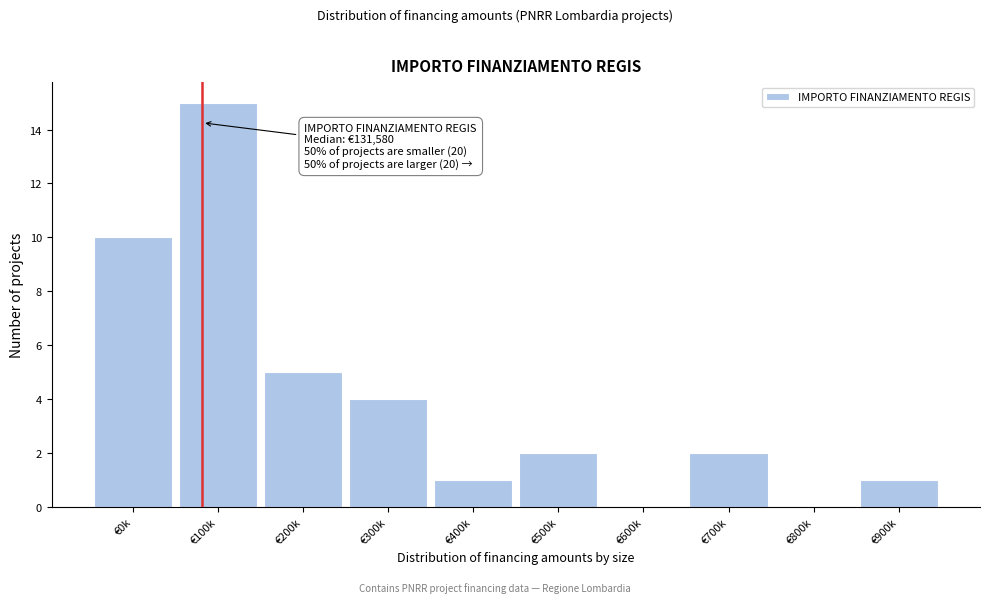

Reading right to left, list all the values displayed in this chart.

€900k=1	€800k=0	€700k=2	€600k=0	€500k=2	€400k=1	€300k=4	€200k=5	€100k=15	€0k=10